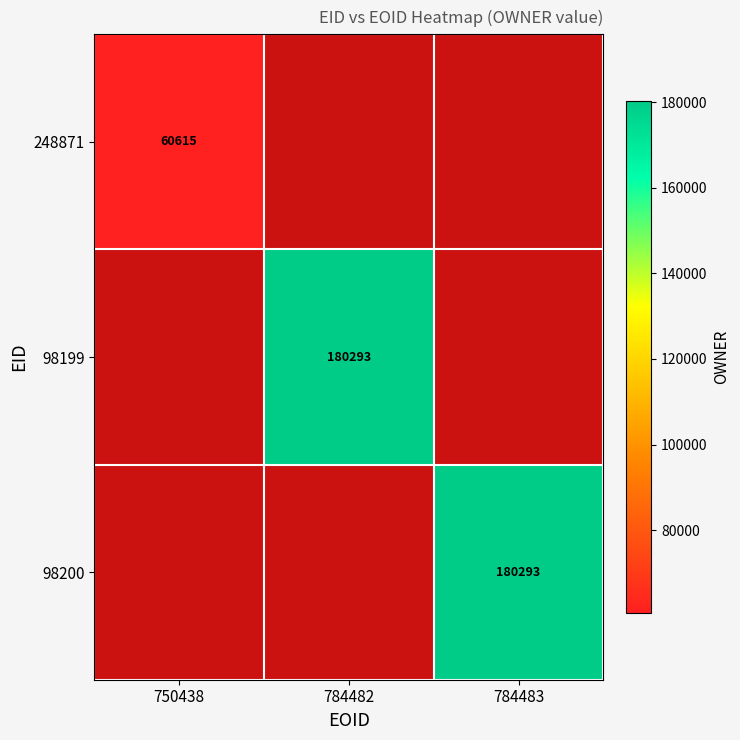

At how many categories does at least one series exceed 131057?

2